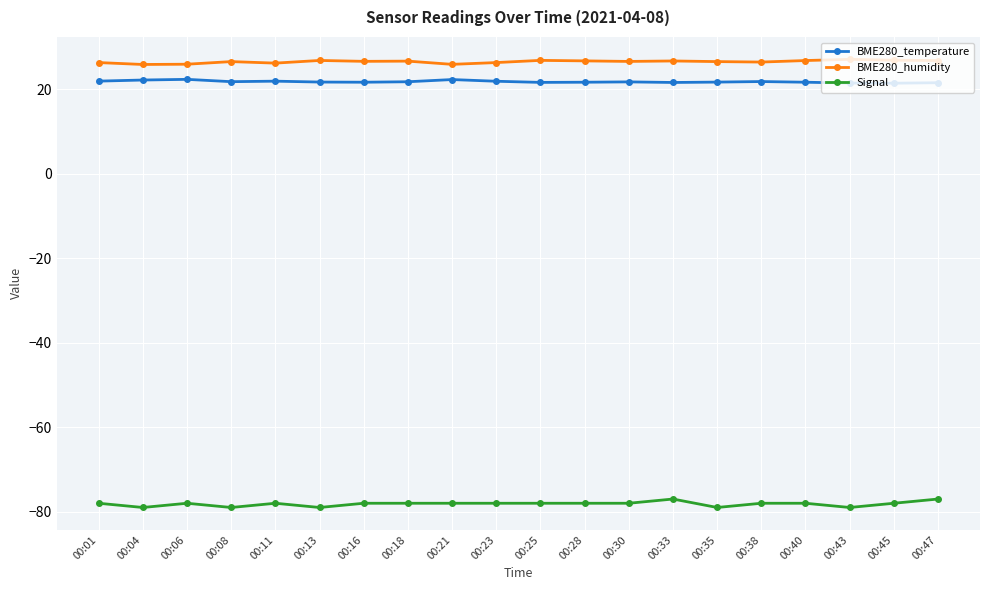

What is the highest value of the BME280_humidity series?

27.0